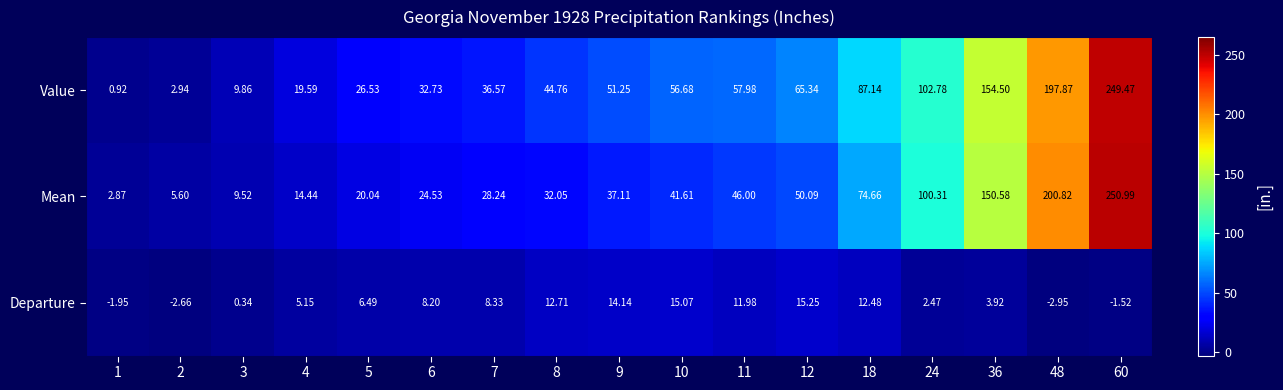

What is the total value across all series at 10?

113.4